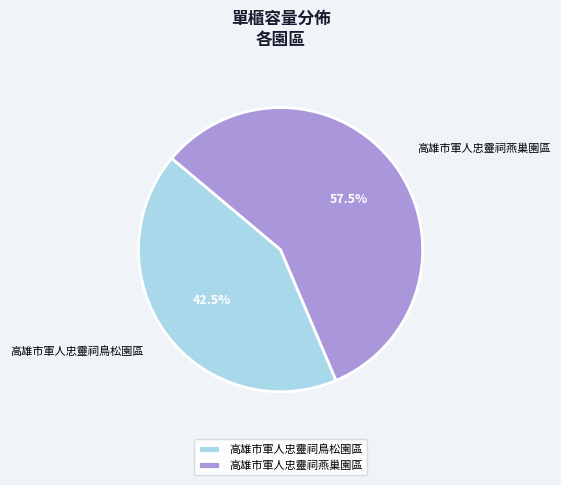

What is the smallest slice in the pie chart?

高雄市軍人忠靈祠鳥松園區